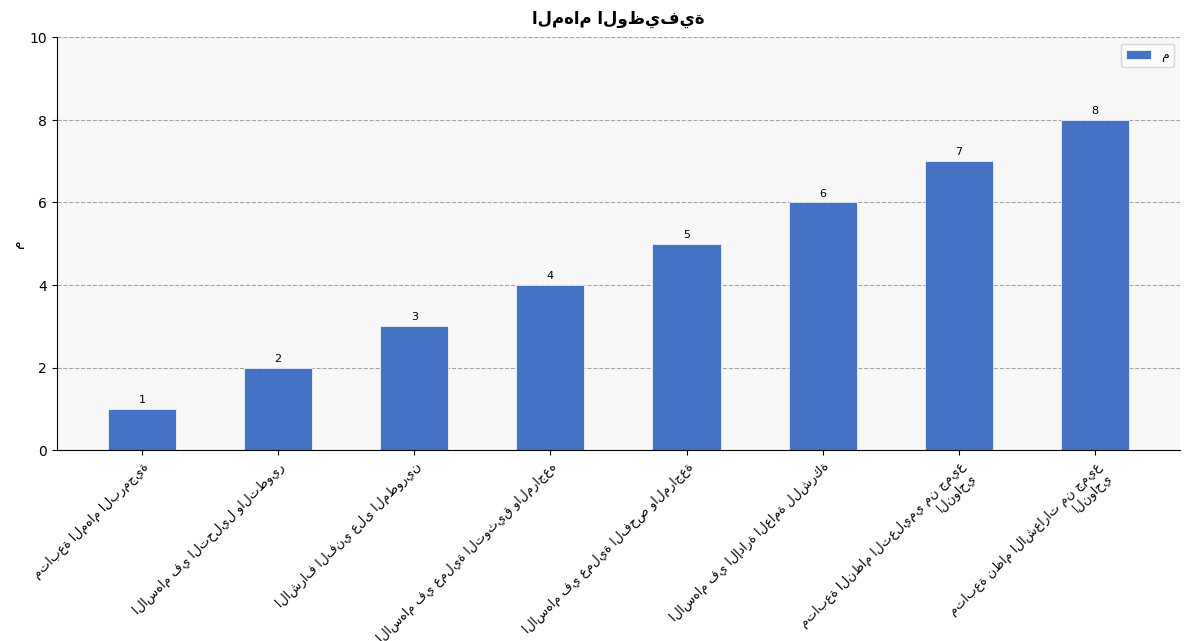

How many distinct data groups are displayed?

1